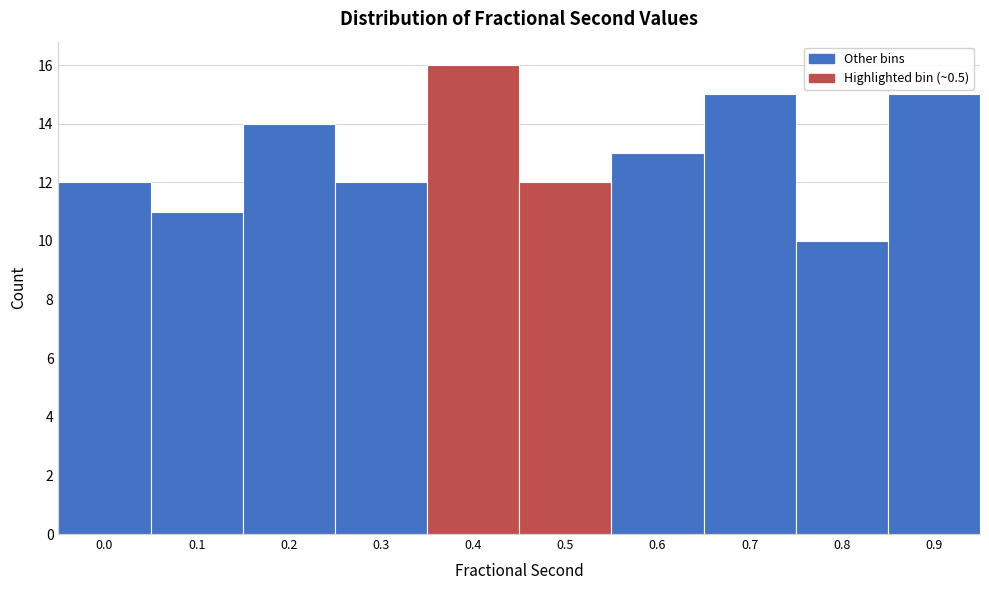

Reading left to right, what are all the values shown in this chart?

0.0=12	0.1=11	0.2=14	0.3=12	0.4=16	0.5=12	0.6=13	0.7=15	0.8=10	0.9=15